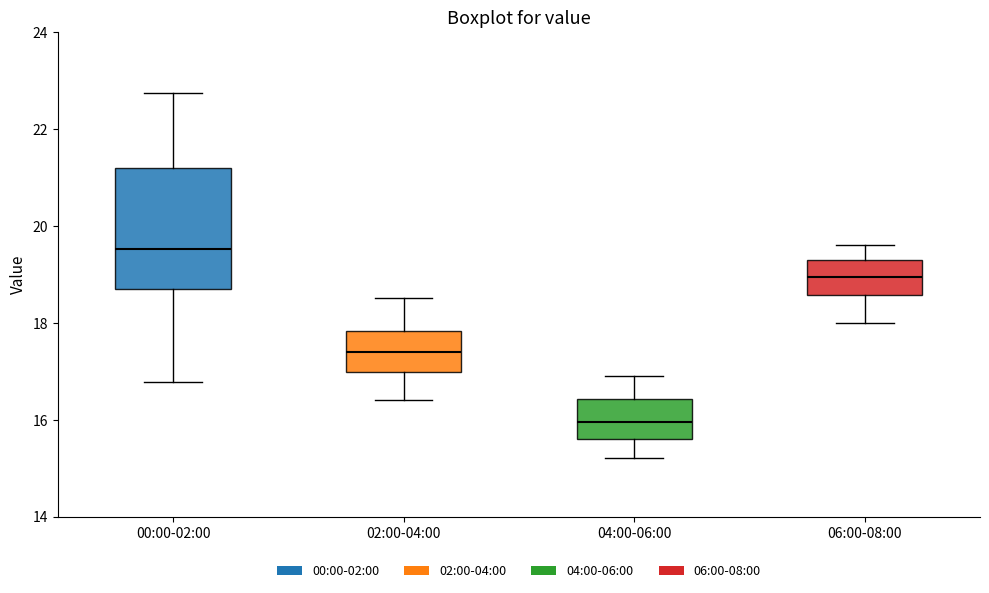

Which box has the highest median line?

00:00-02:00